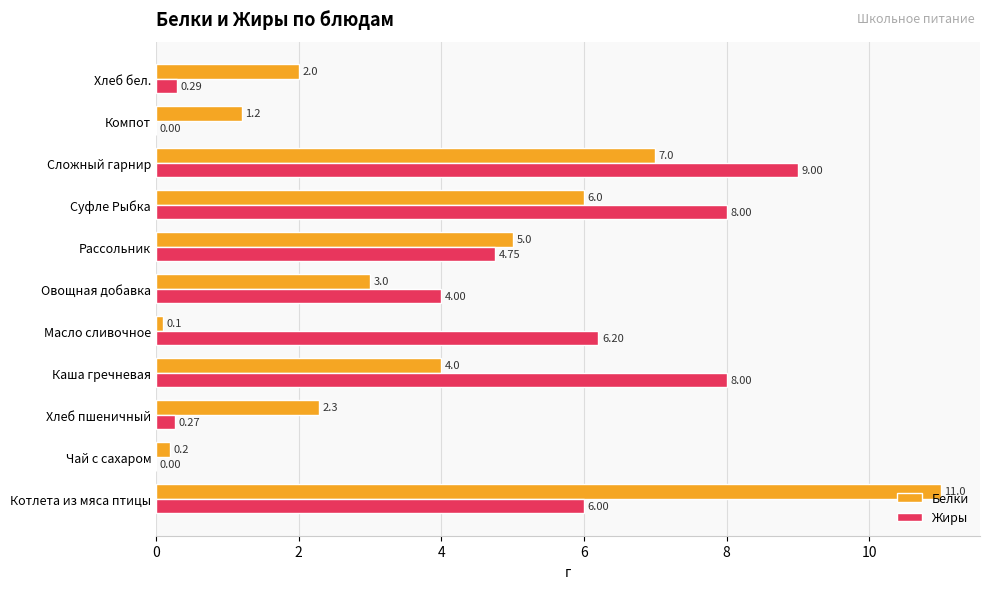

What is the total value across all series at Овощная добавка?

7.0